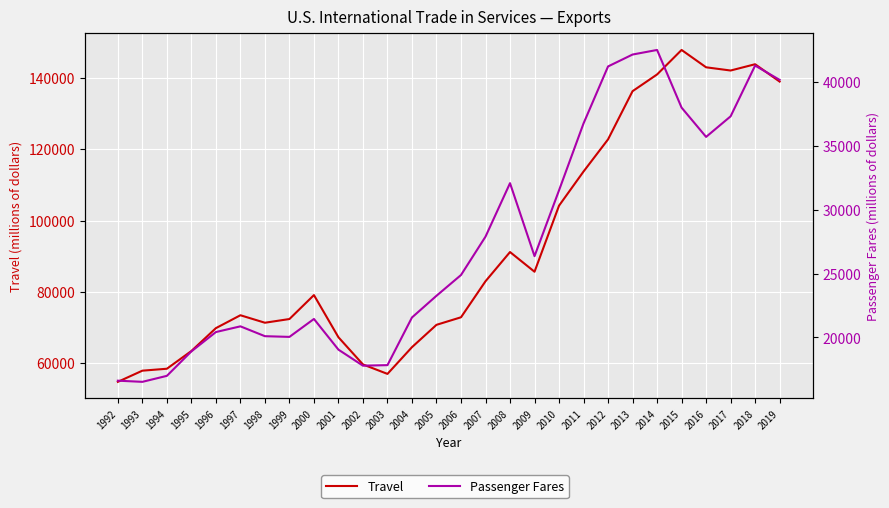

How many data points in Passenger Fares are above 24881?

13